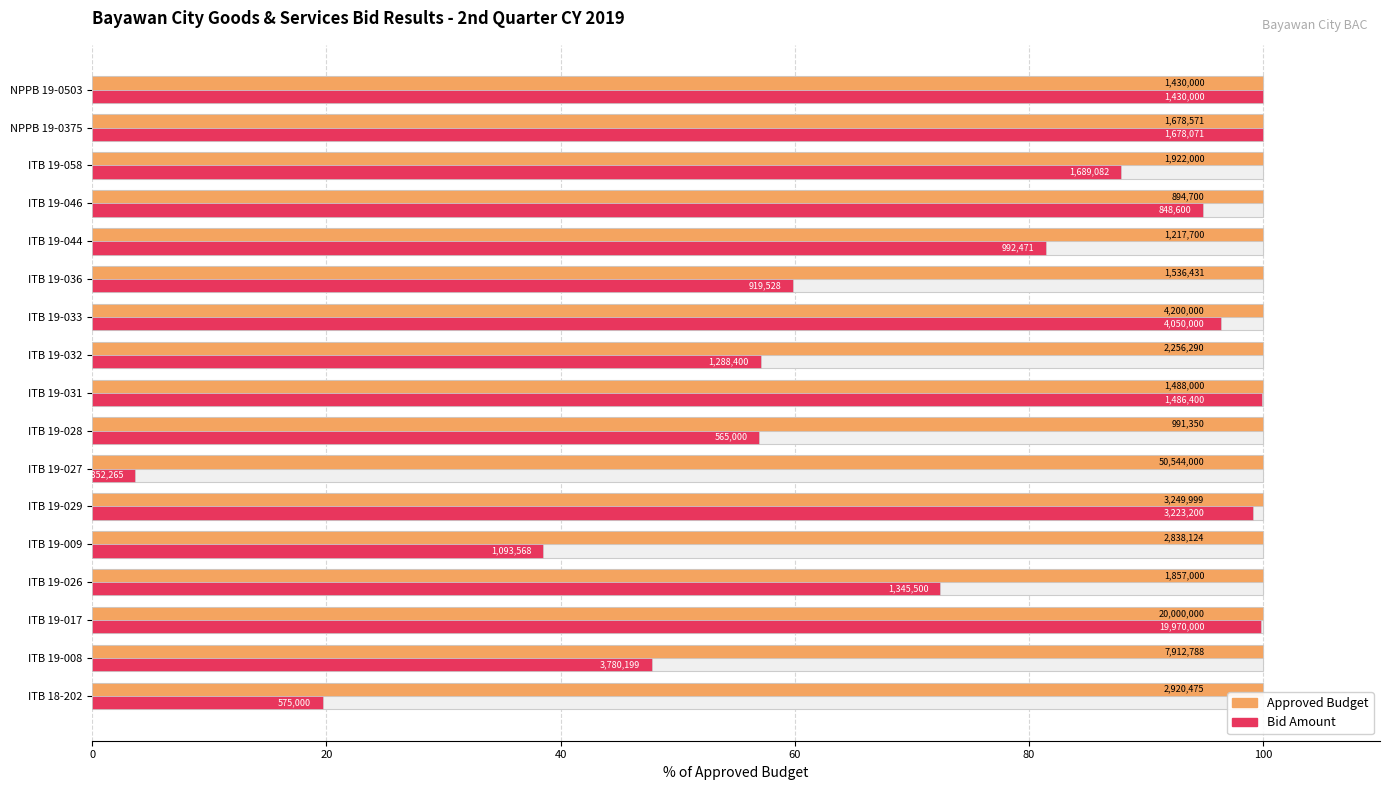

How many bars are there in total?

34